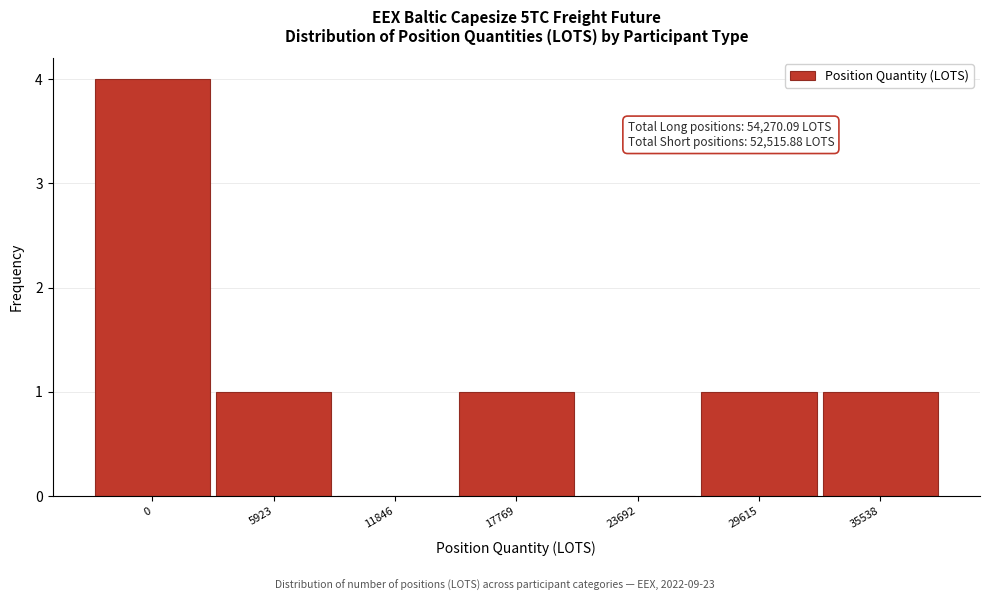

Reading left to right, what are all the values shown in this chart?

0=4	5923=1	11846=0	17769=1	23692=0	29615=1	35538=1